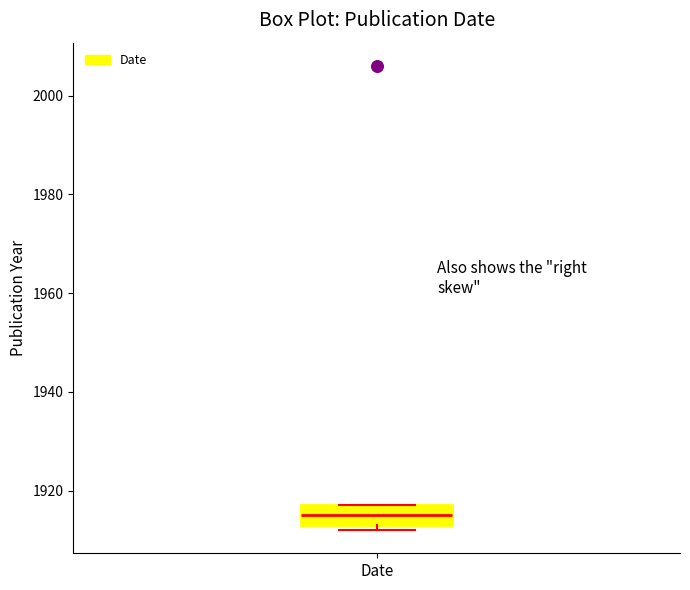

Where does the median line of the box for Date sit on the y-axis? The values are not printed on the chart, so give them approximately, as read against the axis.

1916